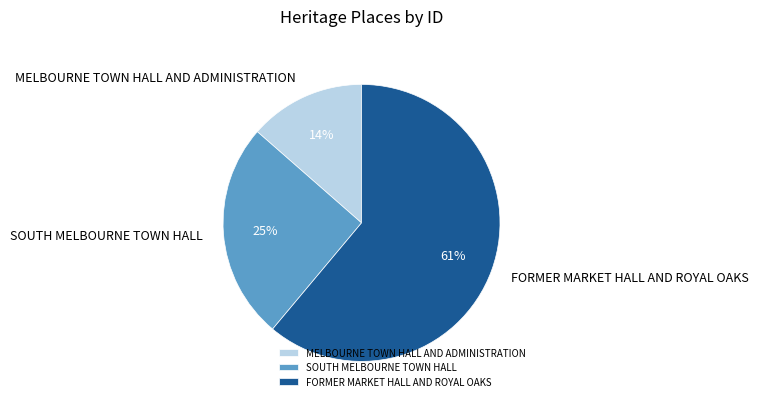

To the nearest percent, what is the combined percentage of FORMER MARKET HALL AND ROYAL OAKS and SOUTH MELBOURNE TOWN HALL?

86%